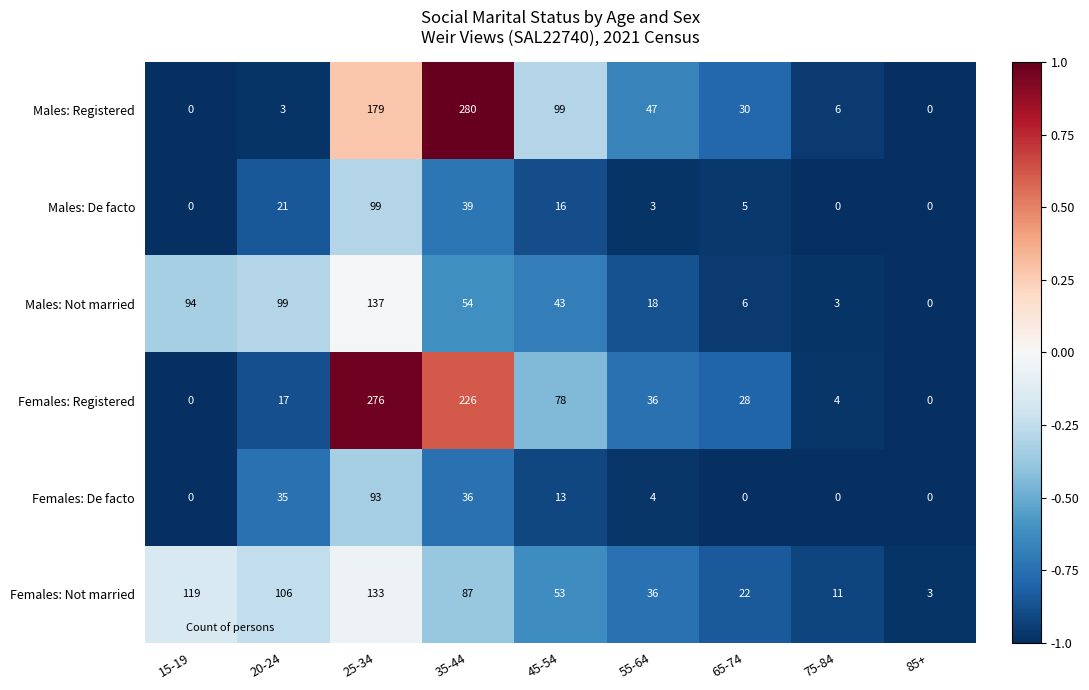

Rank the series by their maximum value, from highest to lowest.

Males: Registered, Females: Registered, Males: Not married, Females: Not married, Males: De facto, Females: De facto